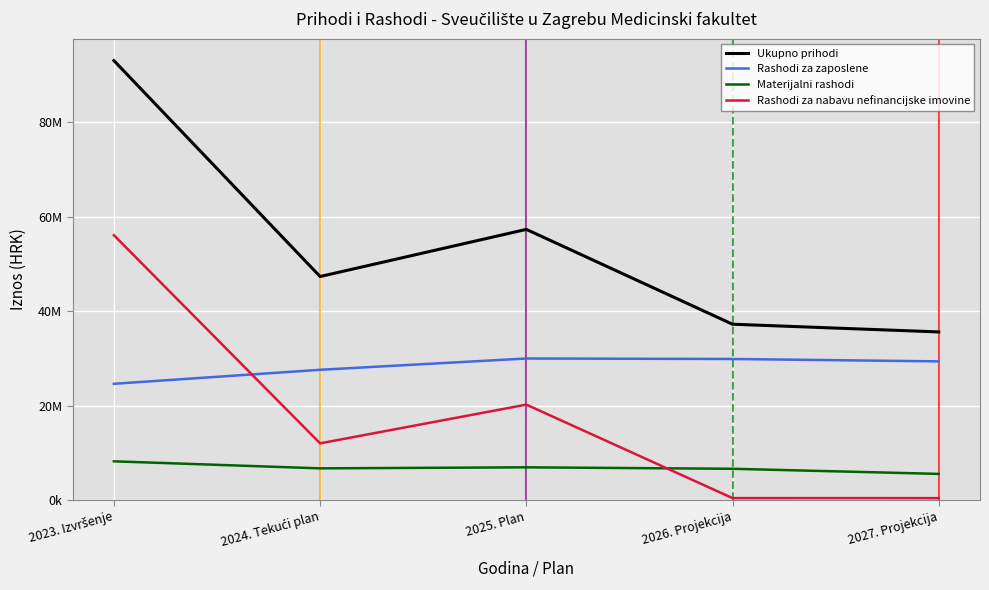

What is the spread (max minus min) of values at 2027. Projekcija?

35205003.0